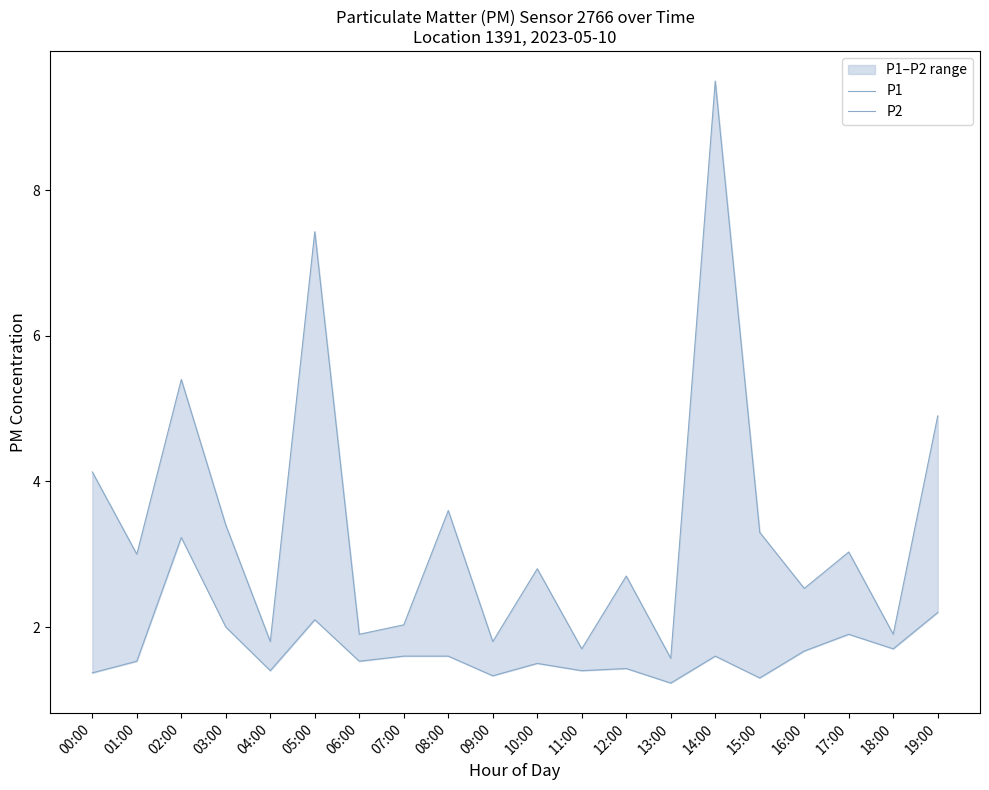

Reading left to right, list all the values displayed in this chart.

P1: 4.1	3.0	5.4	3.4	1.8	7.4	1.9	2.0	3.6	1.8	2.8	1.7	2.7	1.6	9.5	3.3	2.5	3.0	1.9	4.9
P2: 1.4	1.5	3.2	2.0	1.4	2.1	1.5	1.6	1.6	1.3	1.5	1.4	1.4	1.2	1.6	1.3	1.7	1.9	1.7	2.2